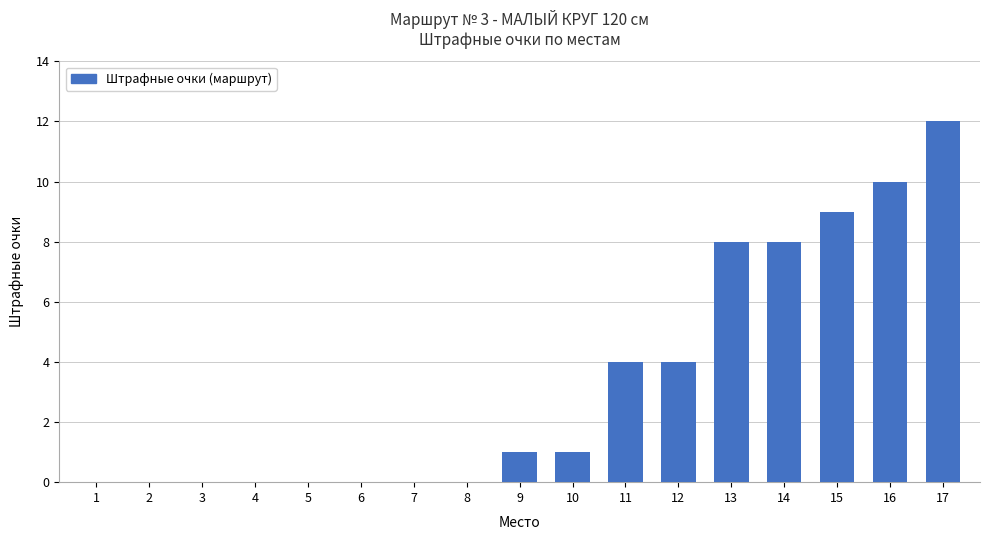

True or false: the data shows 10 at 16.

True